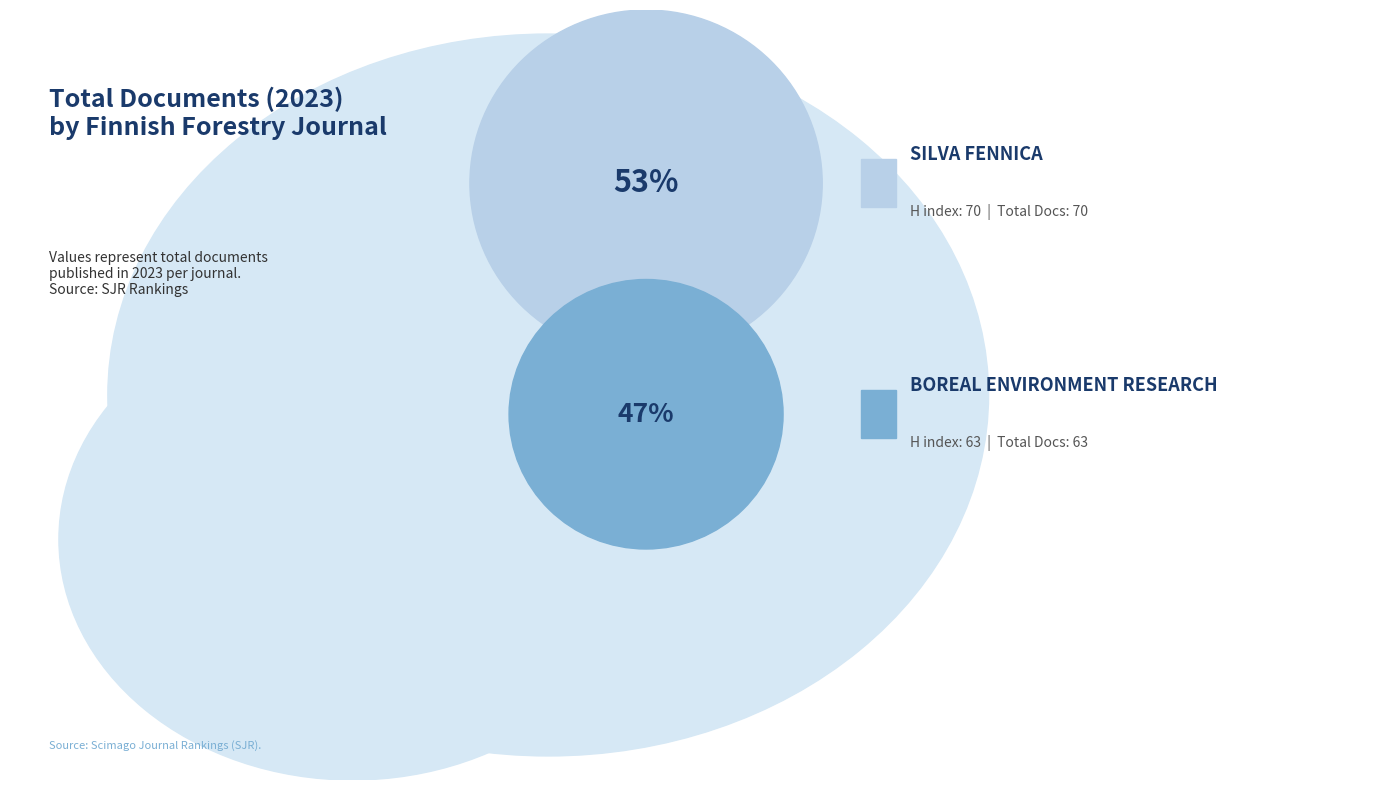

Which category has the biggest portion of the pie?

Silva Fennica